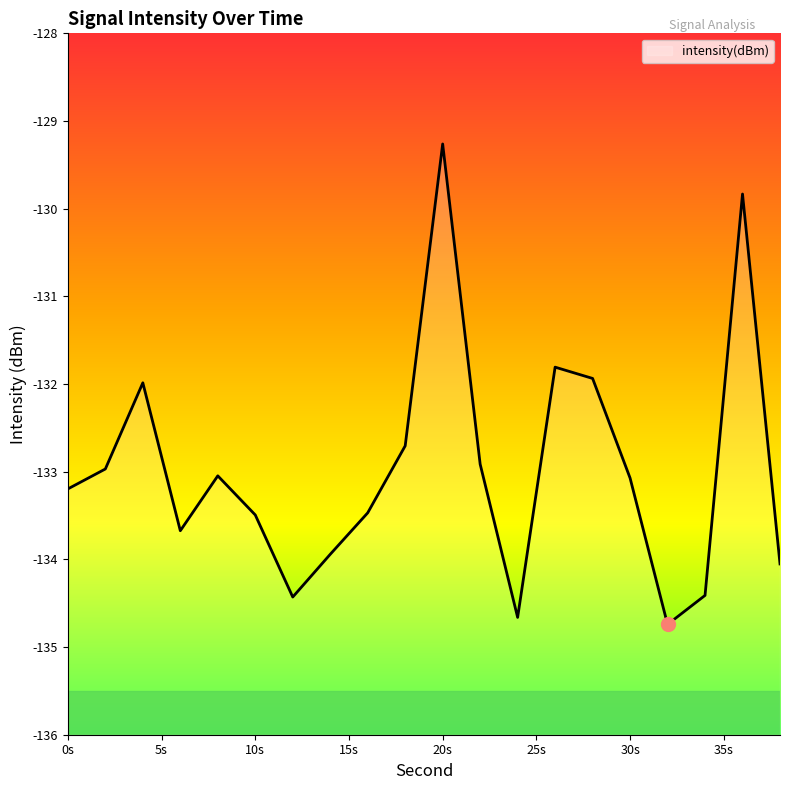

Where does the data first go above -133?

2